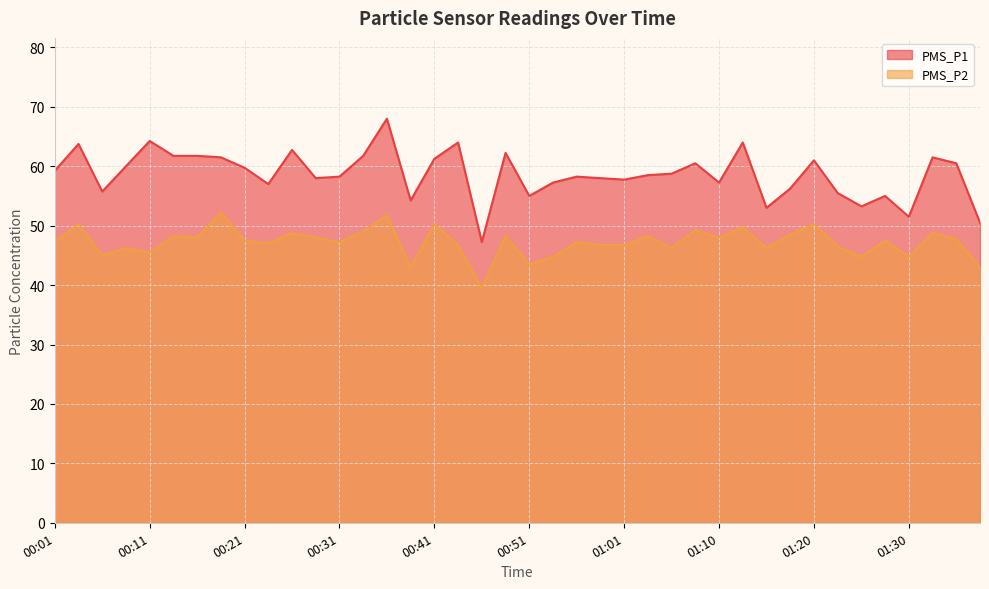

Rank the categories by PMS_P2 value from lowest to highest.

00:46, 00:38, 01:37, 00:51, 00:53, 01:25, 01:30, 00:06, 00:11, 00:08, 01:05, 01:15, 01:23, 00:43, 00:58, 01:01, 00:23, 00:01, 00:31, 00:56, 00:21, 01:27, 01:35, 00:16, 00:28, 01:10, 00:13, 00:48, 01:03, 01:18, 00:26, 01:32, 00:33, 01:08, 01:13, 00:04, 00:41, 01:20, 00:36, 00:18